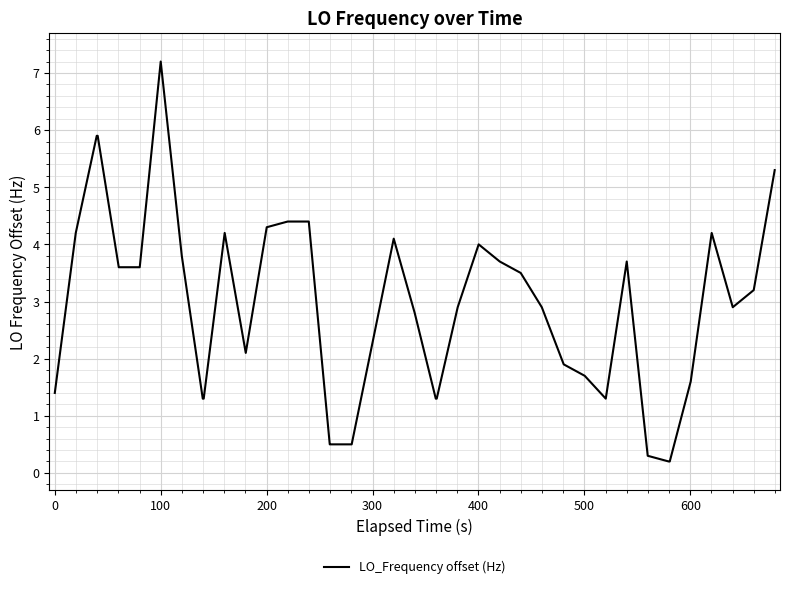

What is the difference between the maximum and minimum values?

7.0